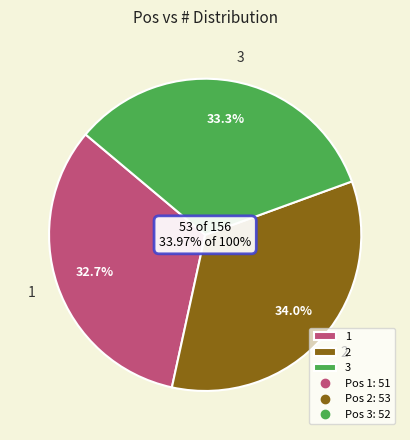

To the nearest percent, what is the average slice percentage?

33%